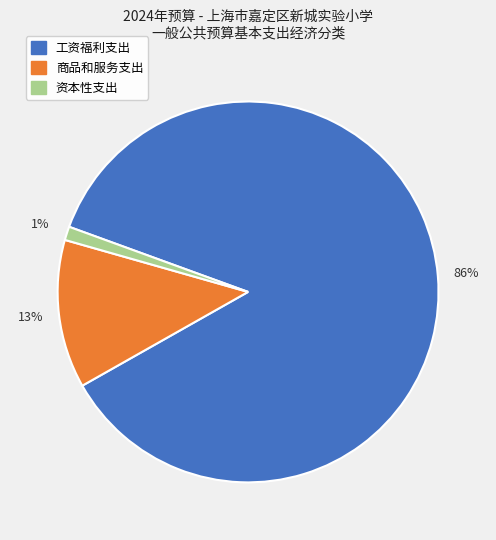

How many slices are in this pie chart?

3